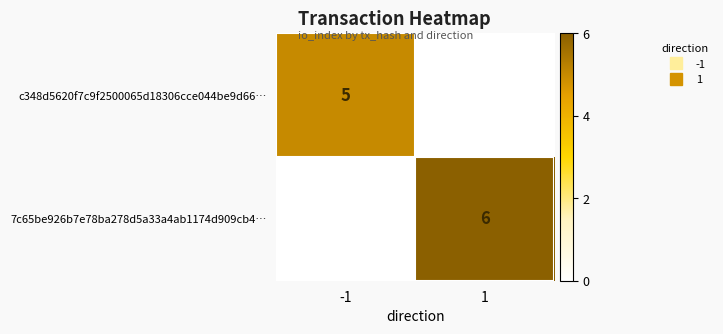

Between -1 and 1, which is larger?

-1